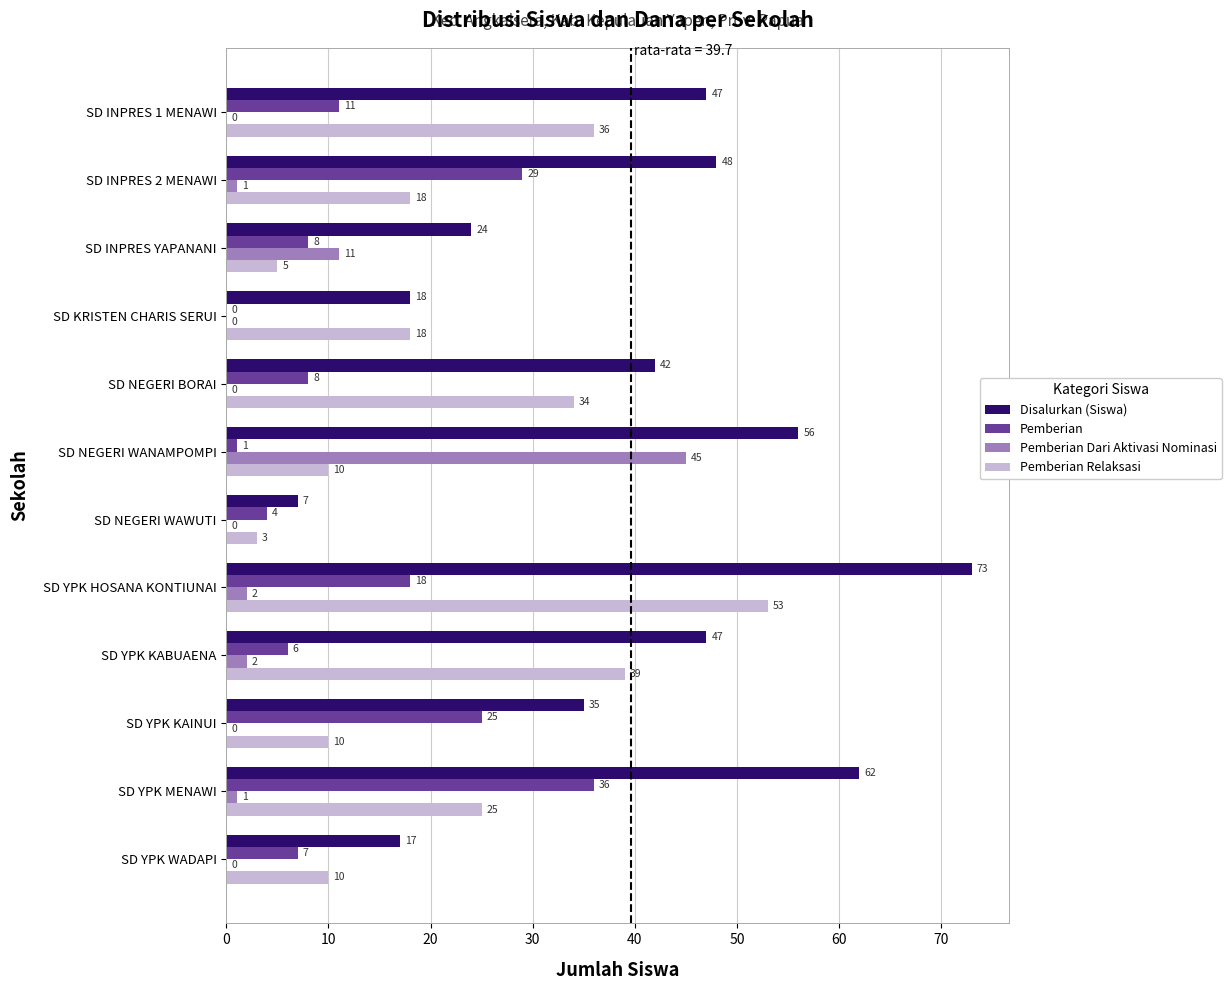

True or false: Pemberian Relaksasi has a value of 25 at SD KRISTEN CHARIS SERUI.

False